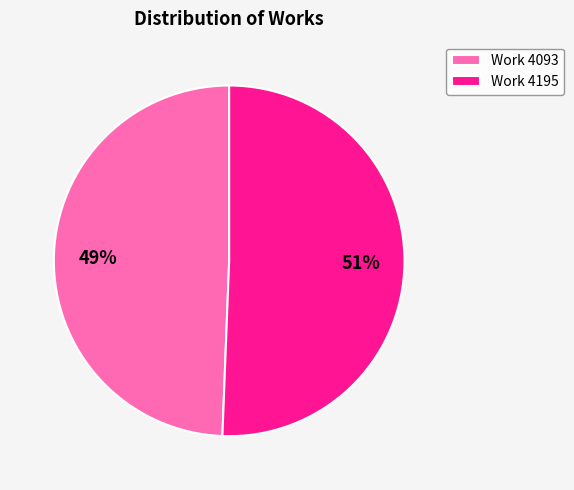

How many segments does this pie chart have?

2